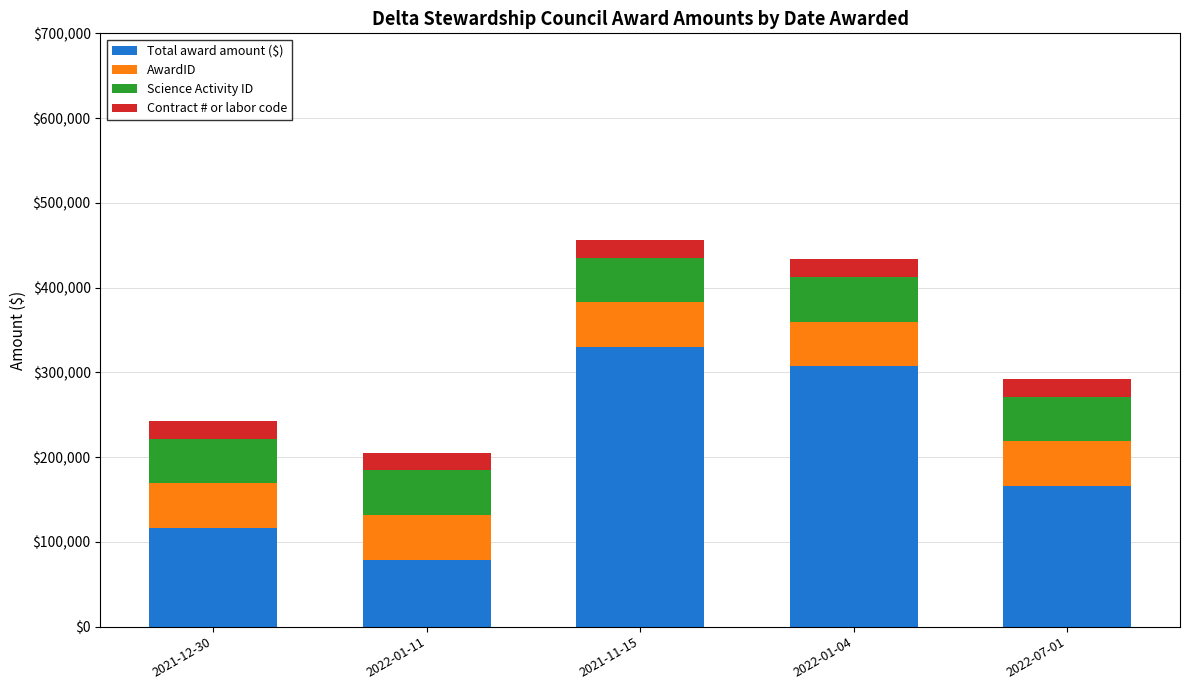

What is the total value across all series at 2022-01-04?

433278.4